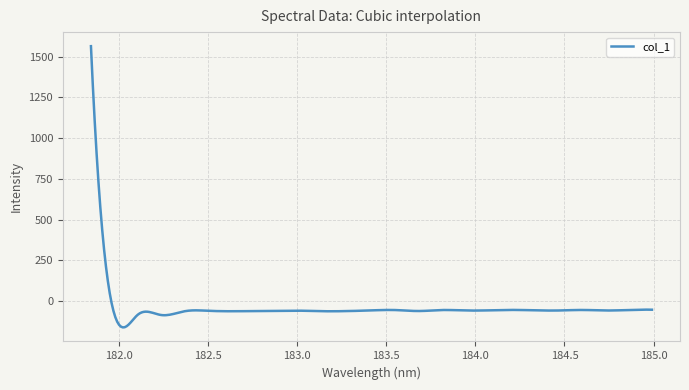

What is the smallest value displayed?

-162.1